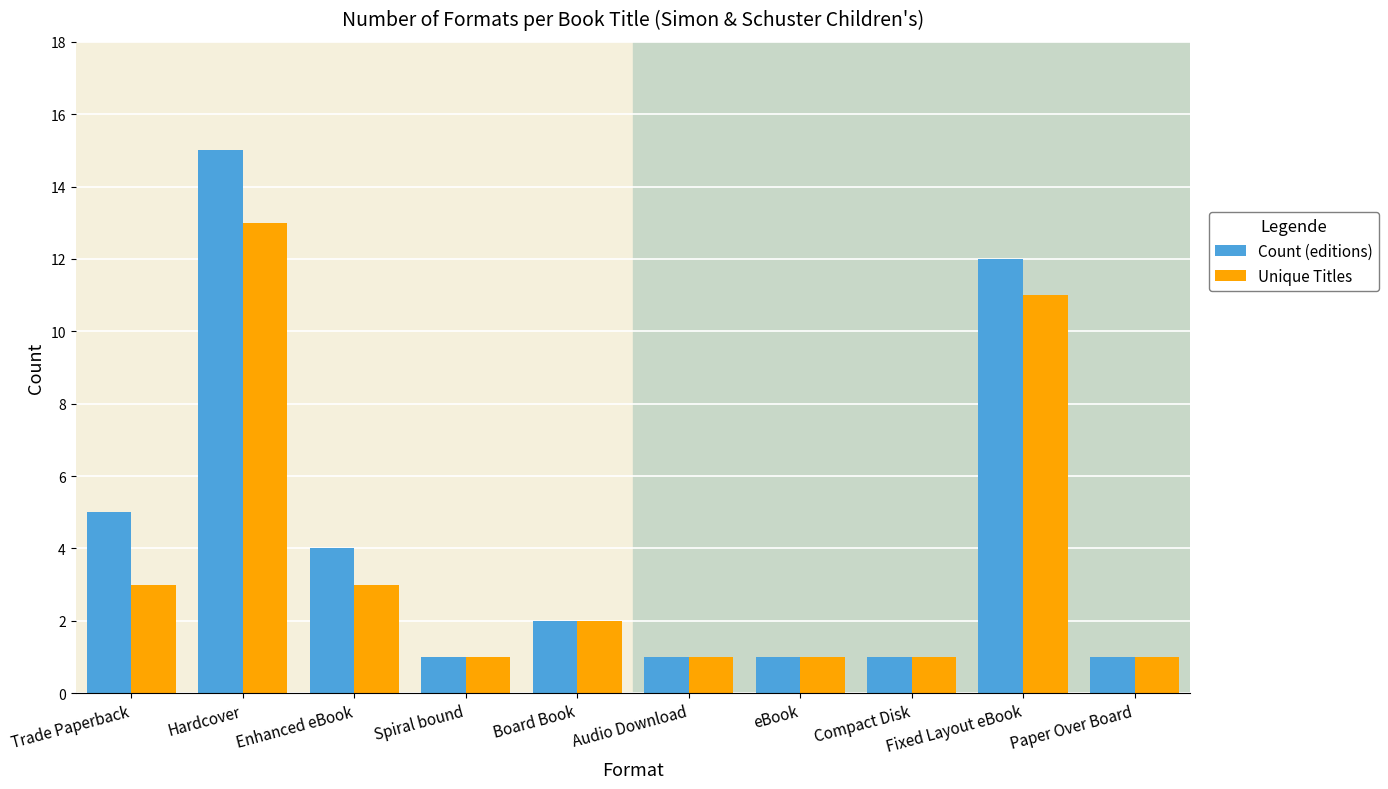

What is the total value across all series at Trade Paperback?

8